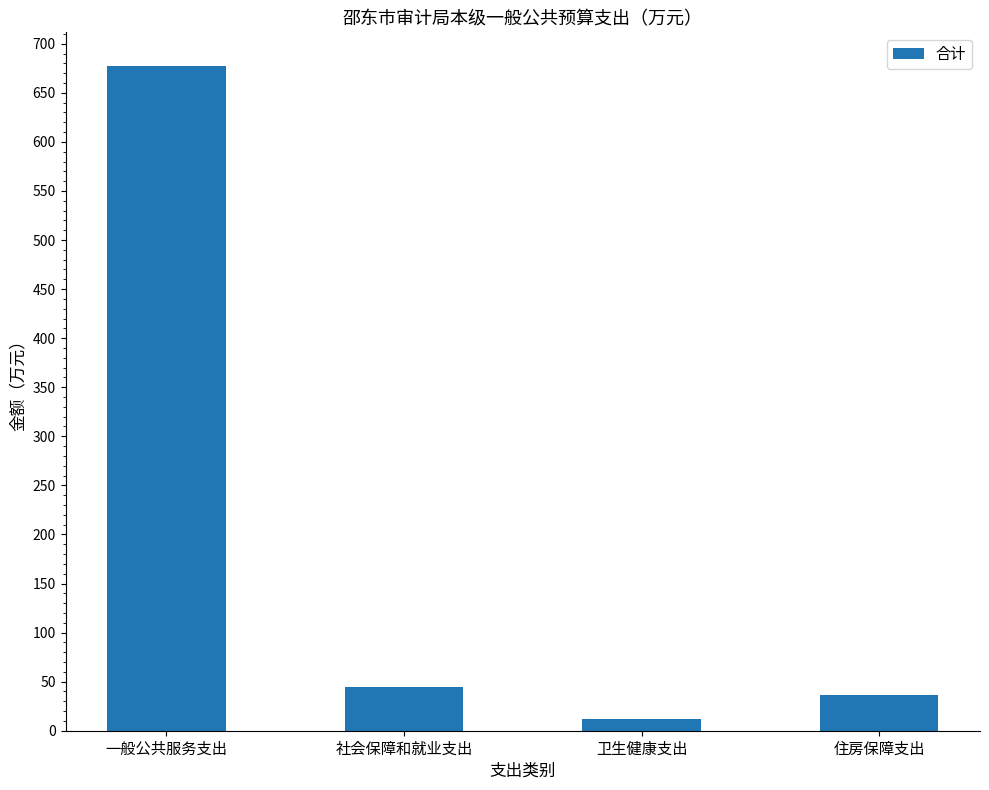

Rank the categories by value from lowest to highest.

卫生健康支出, 住房保障支出, 社会保障和就业支出, 一般公共服务支出